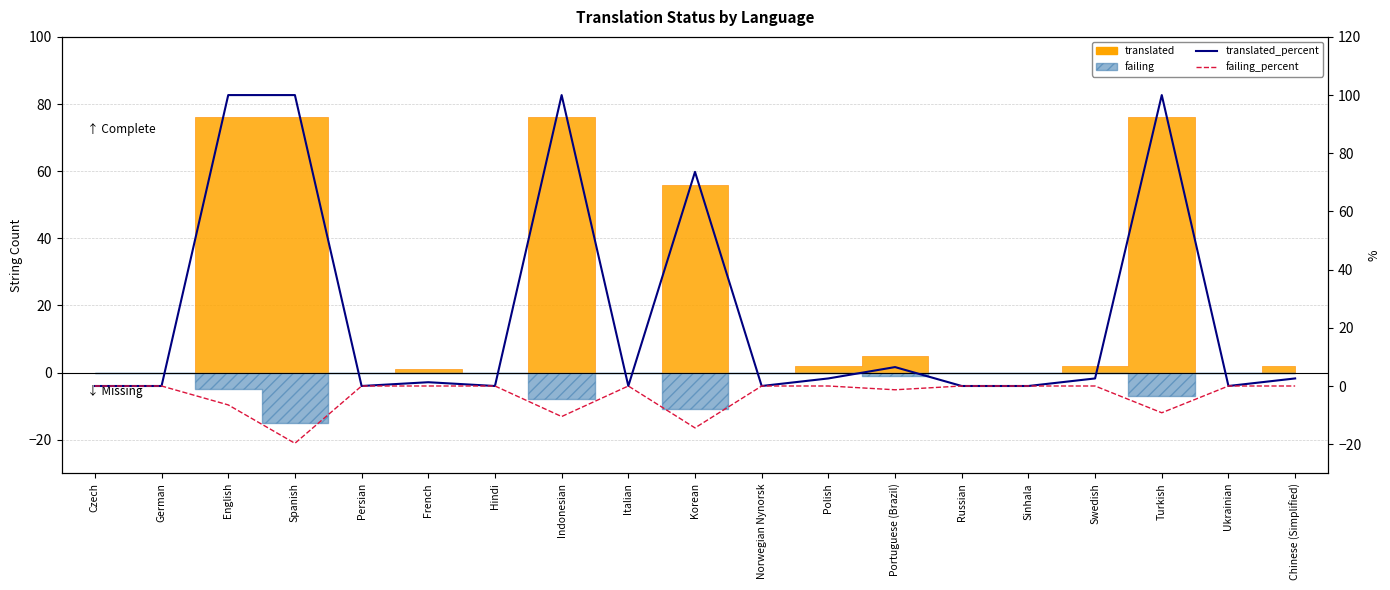

Reading right to left, extract all data points from this chart.

translated_percent: Chinese (Simplified)=2.6	Ukrainian=0.0	Turkish=100.0	Swedish=2.6	Sinhala=0.0	Russian=0.0	Portuguese (Brazil)=6.5	Polish=2.6	Norwegian Nynorsk=0.0	Korean=73.6	Italian=0.0	Indonesian=100.0	Hindi=0.0	French=1.3	Persian=0.0	Spanish=100.0	English=100.0	German=0.0	Czech=0.0
failing_percent: Chinese (Simplified)=-0.0	Ukrainian=-0.0	Turkish=-9.2	Swedish=-0.0	Sinhala=-0.0	Russian=-0.0	Portuguese (Brazil)=-1.3	Polish=-0.0	Norwegian Nynorsk=-0.0	Korean=-14.4	Italian=-0.0	Indonesian=-10.5	Hindi=-0.0	French=-0.0	Persian=-0.0	Spanish=-19.7	English=-6.5	German=-0.0	Czech=-0.0